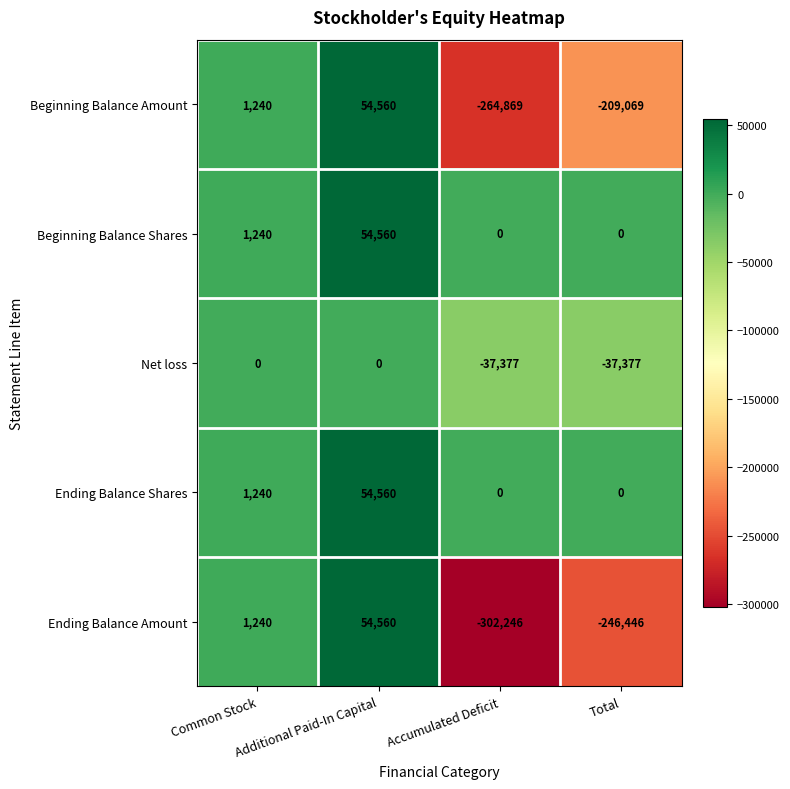

Is it true that Beginning Balance Shares equals -33706 at Total?

False